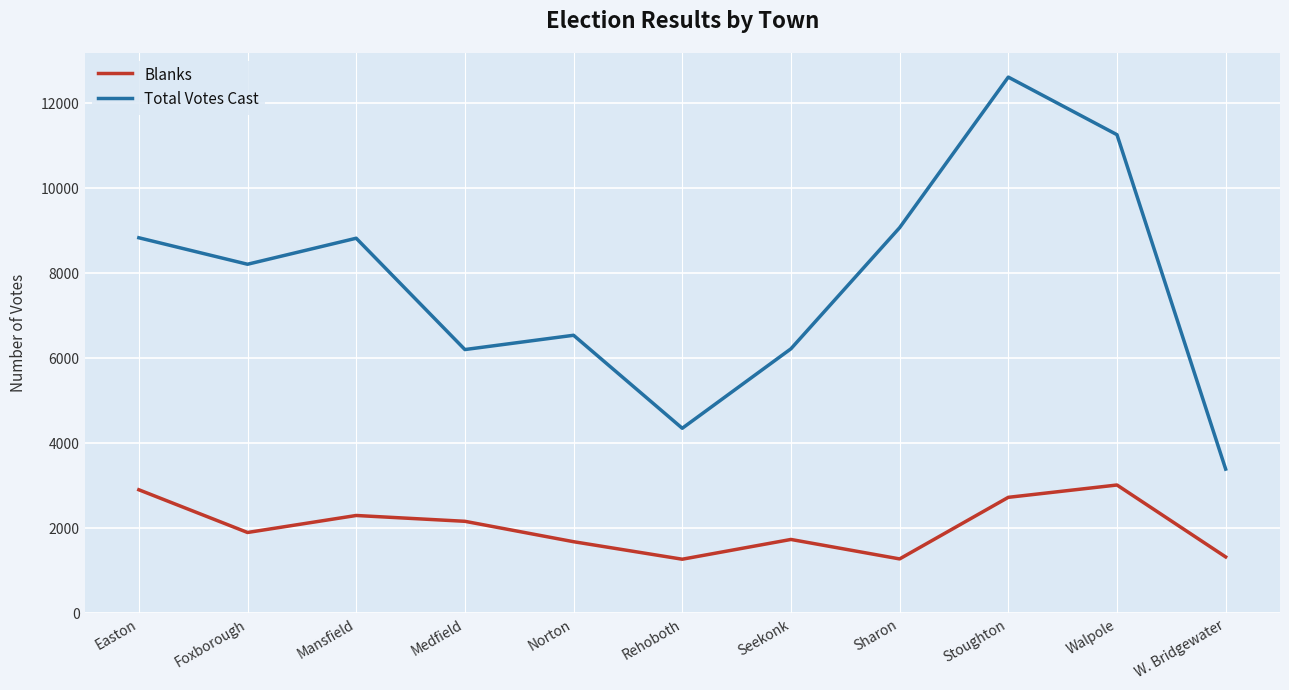

Is the value of Blanks at Sharon greater than the value of Total Votes Cast at Sharon?

No